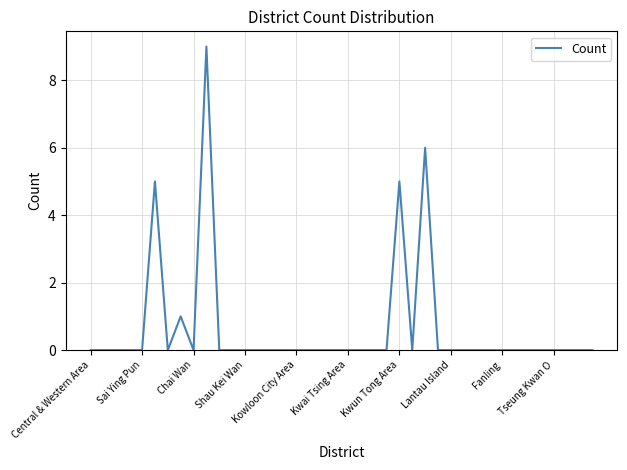

Count the number of categories in the chart.

40